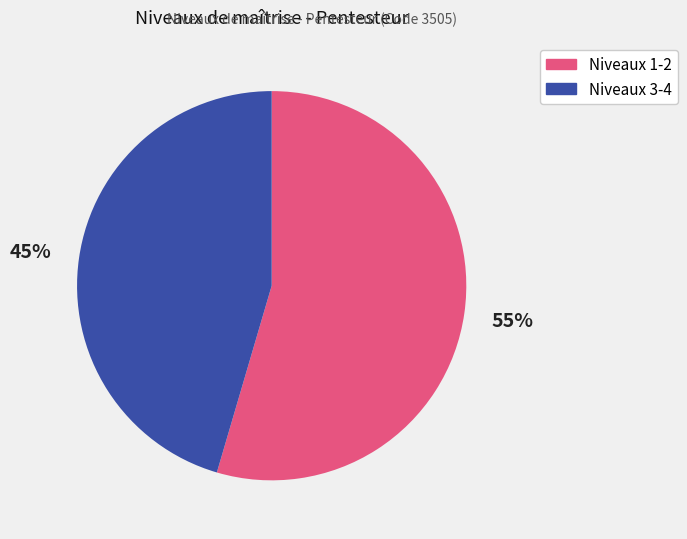

Is there a majority slice in this chart?

Yes